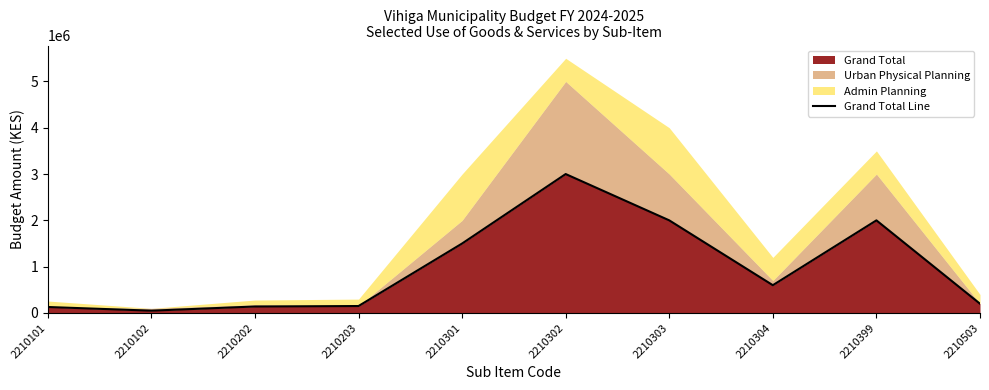

Reading right to left, what are all the values shown in this chart?

200000	2000000	600000	2000000	3000000	1500000	150000	140000	50000	129060